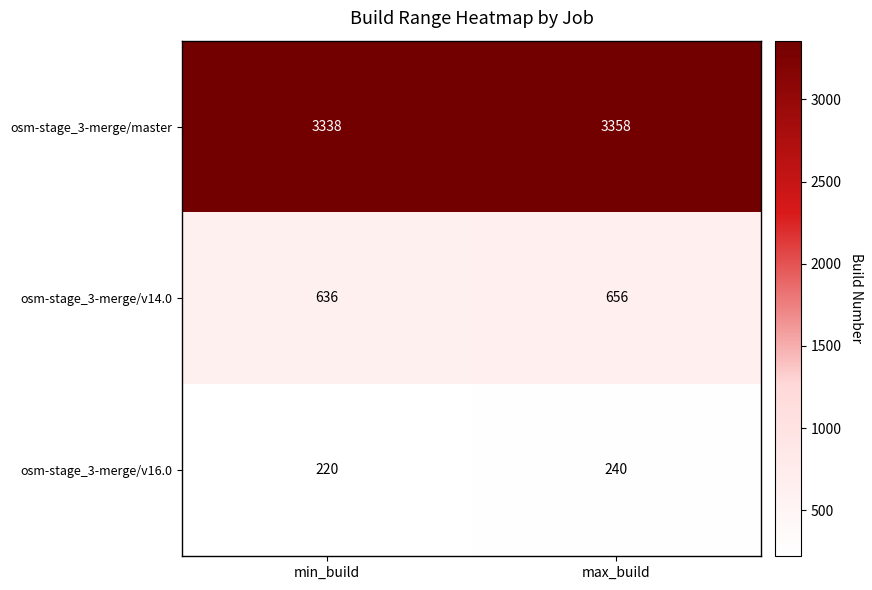

Reading left to right, transcribe all the data shown in this chart.

osm-stage_3-merge/master: 3338	3358
osm-stage_3-merge/v14.0: 636	656
osm-stage_3-merge/v16.0: 220	240